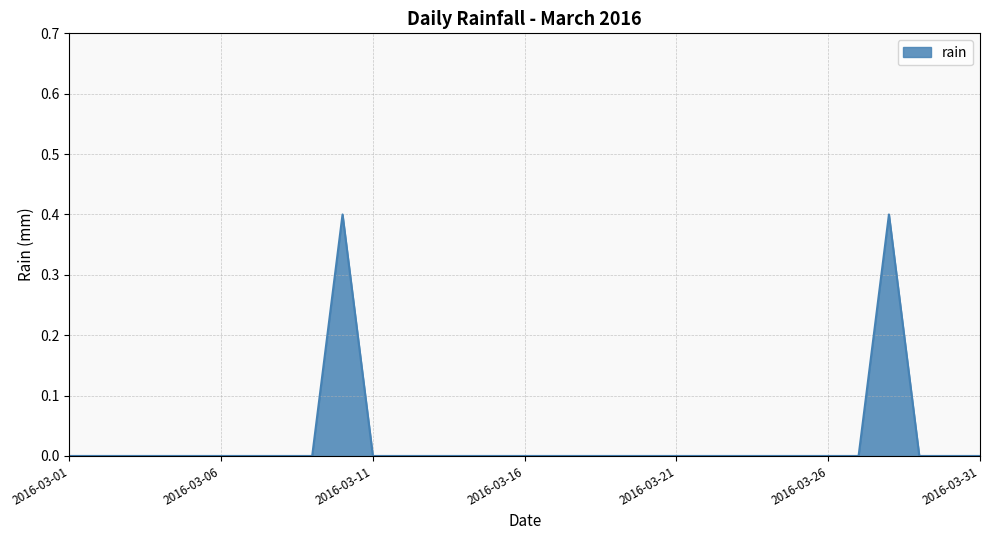

Does the chart have visible grid lines?

Yes